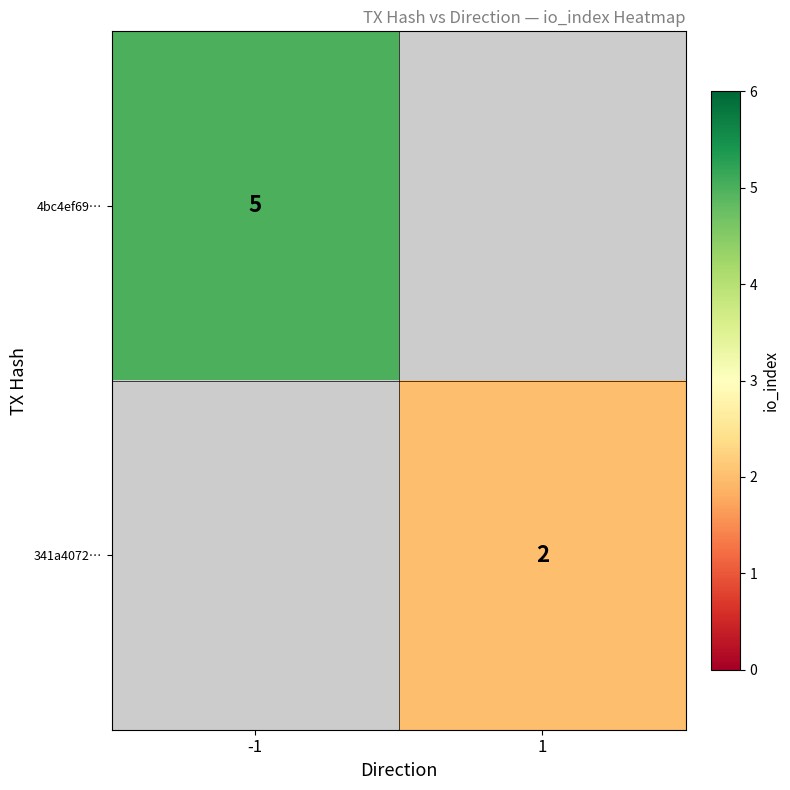

Is the value of 341a4072… at 1 greater than the value of 4bc4ef69… at -1?

No